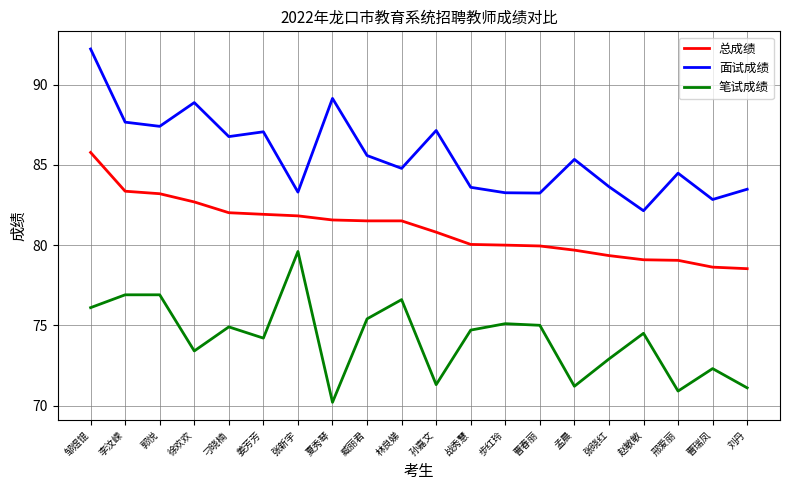

Between 步红玲 and 曹瑞凤, which series saw the biggest shift?

笔试成绩